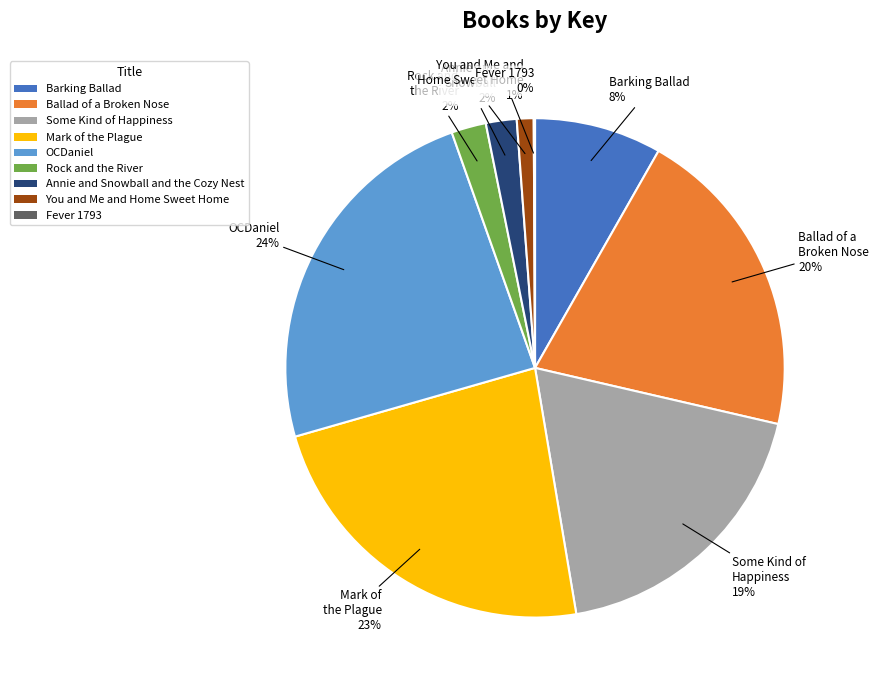

To the nearest percent, what is the difference between the OCDaniel and Rock and the River slice percentages?

22%